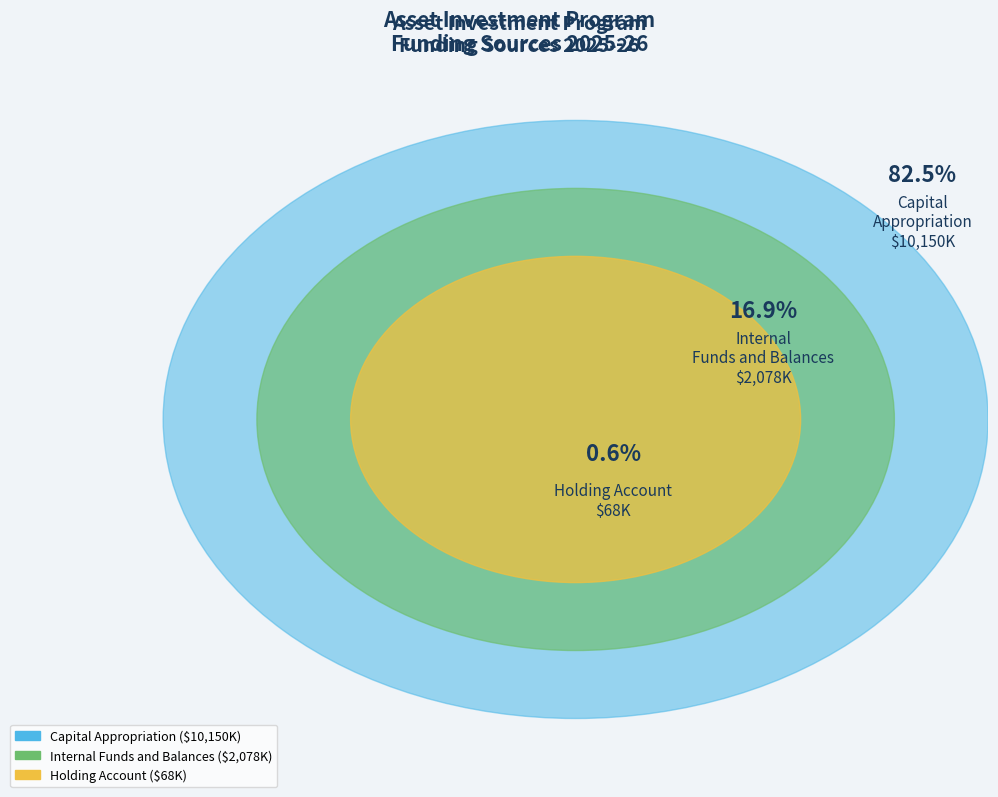

What is the majority slice?

Capital Appropriation